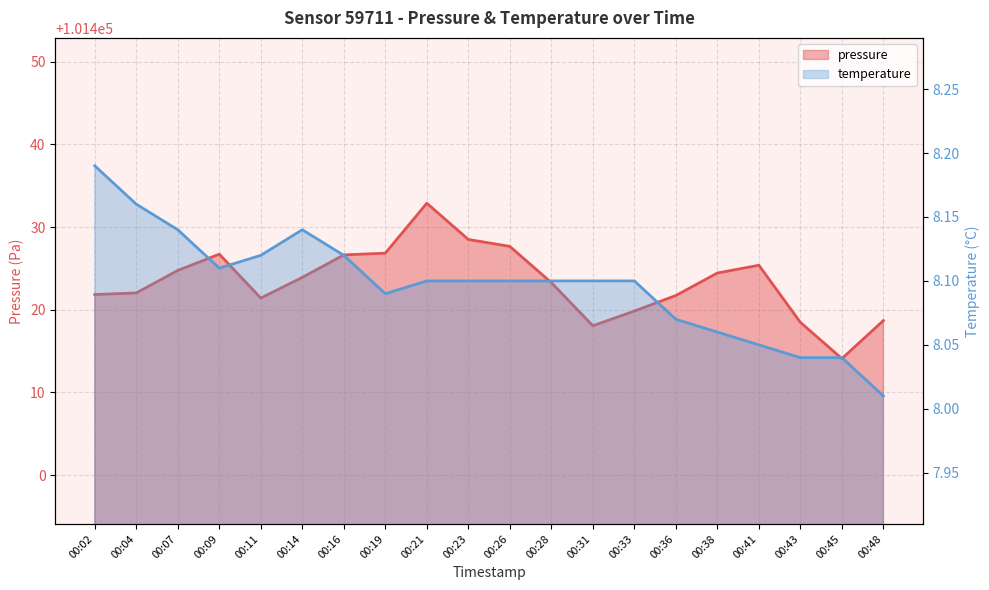

Is it true that pressure equals 61226.2 at 00:31?

False